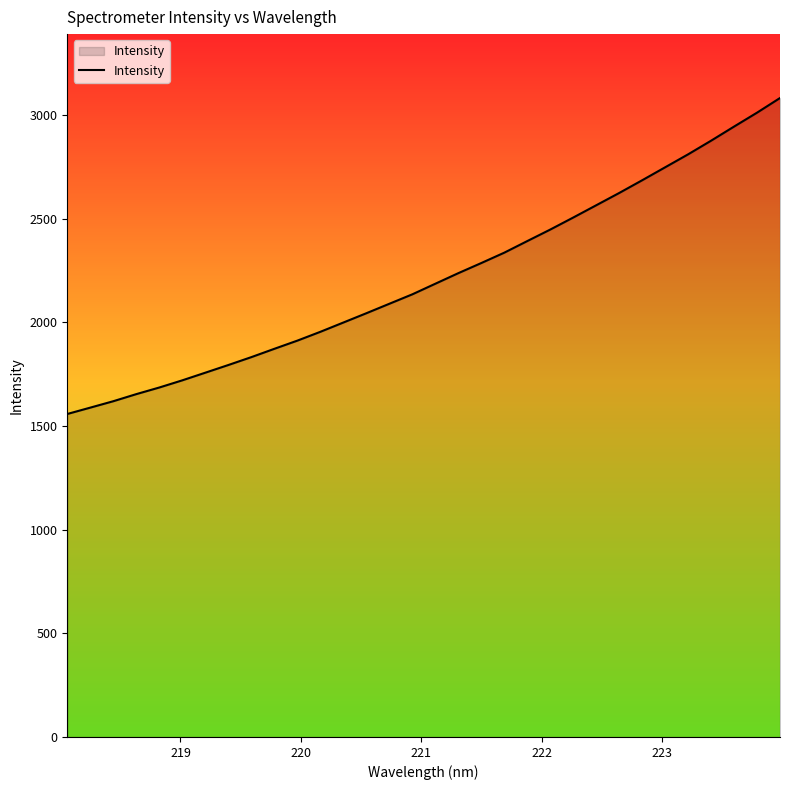

What is the greatest value displayed?

3081.0